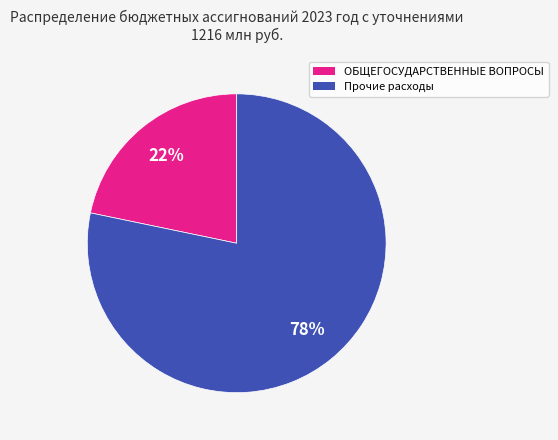

How many slices are in this pie chart?

2